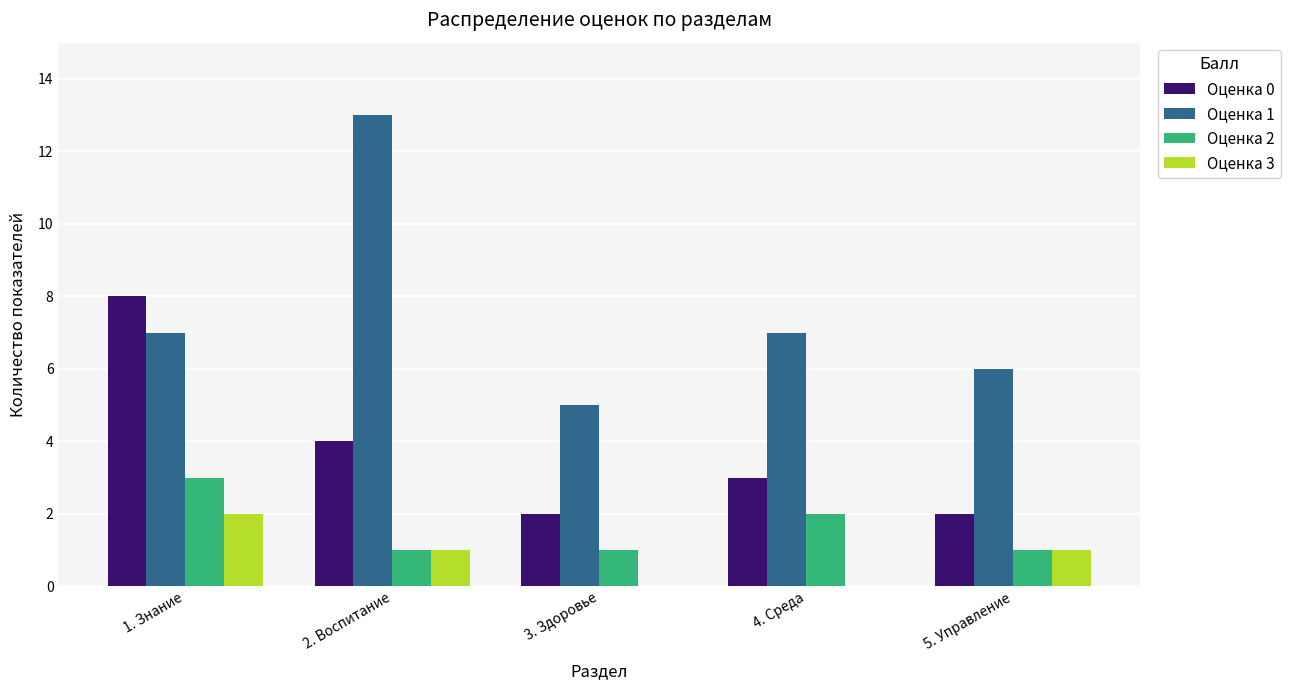

True or false: Оценка 1 has a value of 6 at 5. Управление.

True